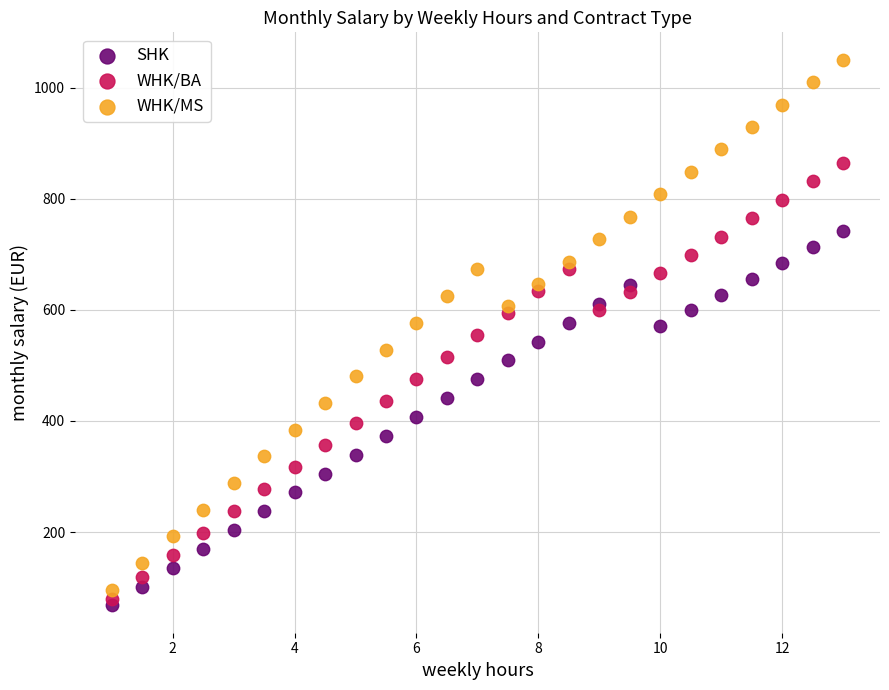

Which series contains the highest Y value?

WHK/MS